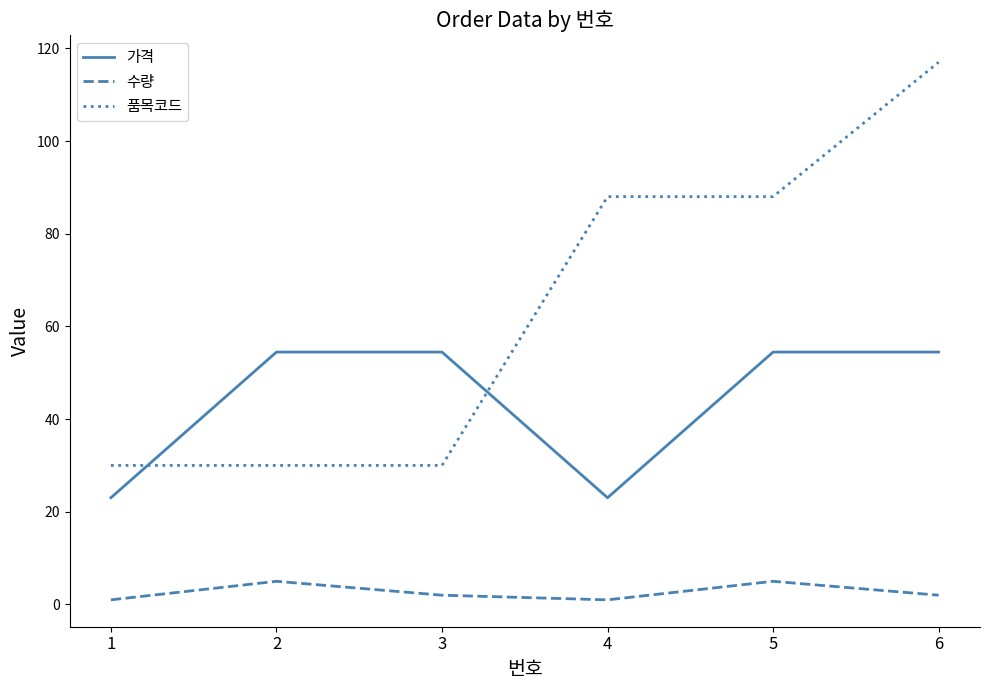

True or false: 품목코드 and 수량 cross at least once.

False